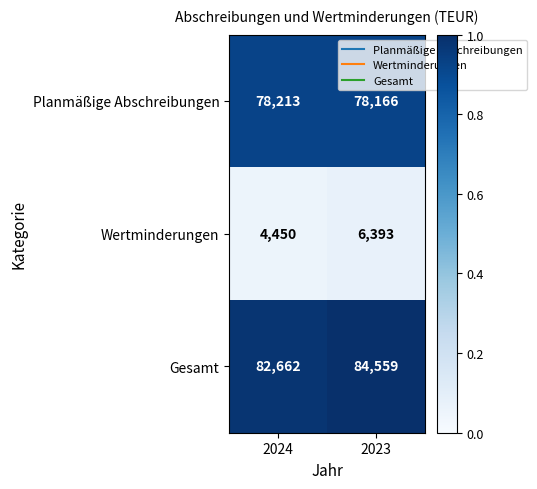

The value of Gesamt at 2023 is 129449. True or false?

False